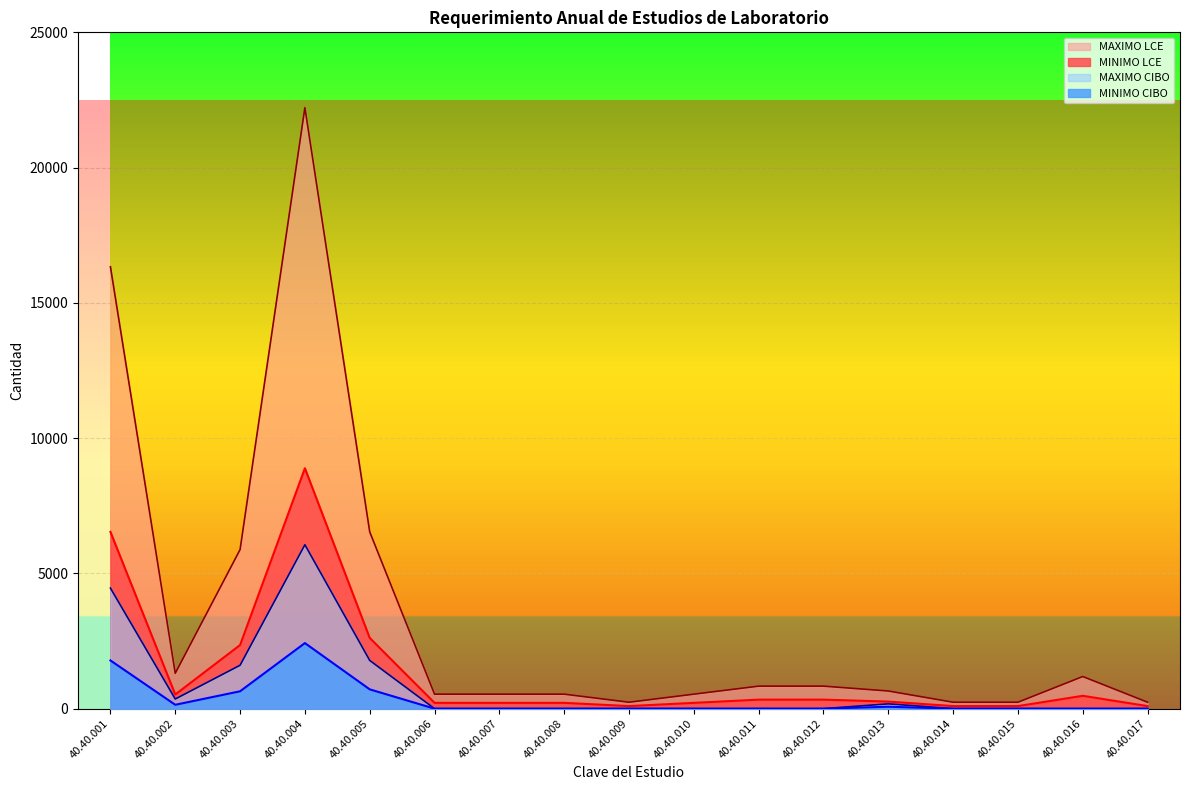

At which category does the chart reach its minimum across all series?

40.40.006